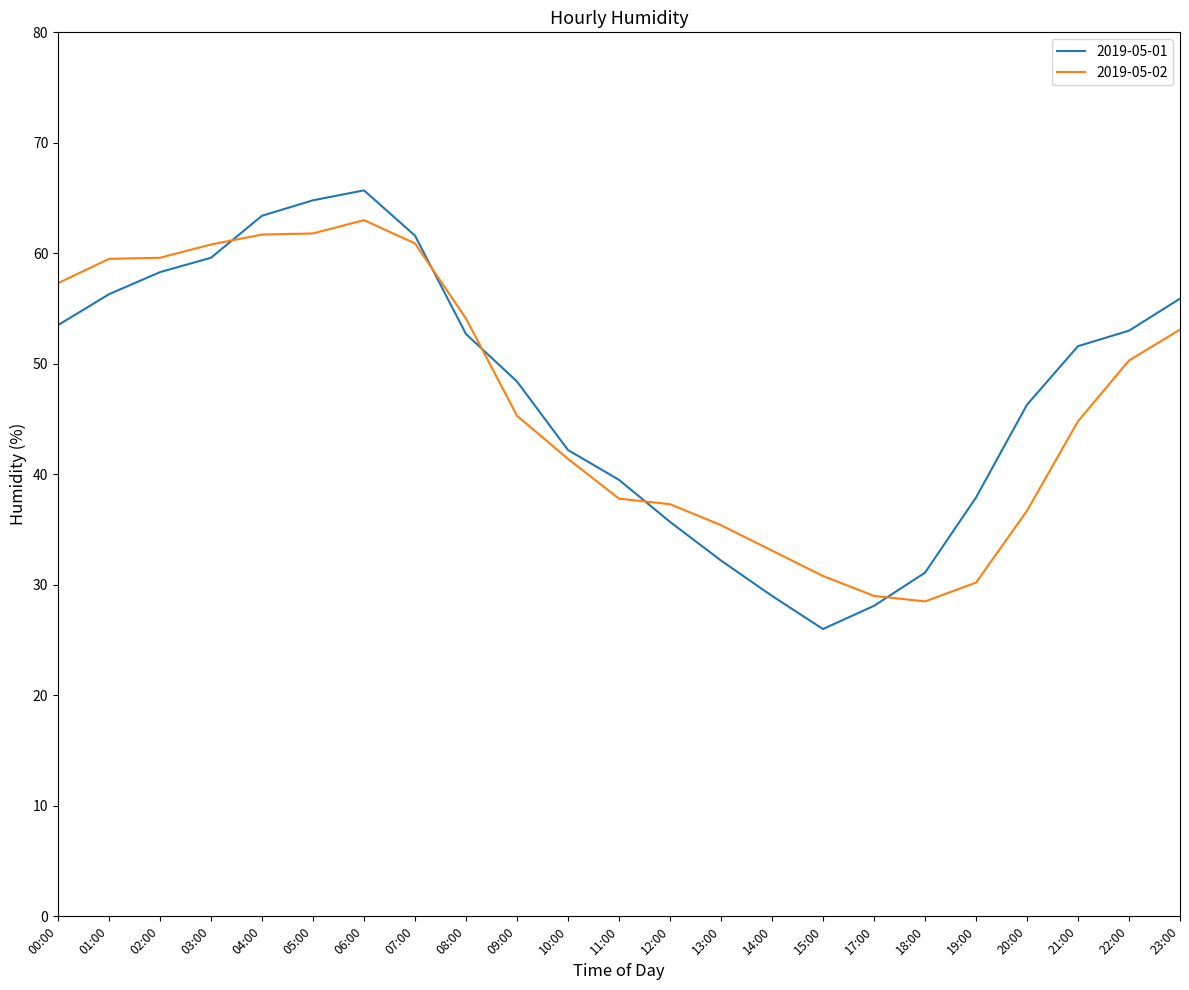

How many interior local valleys does the 2019-05-01 series have?

1